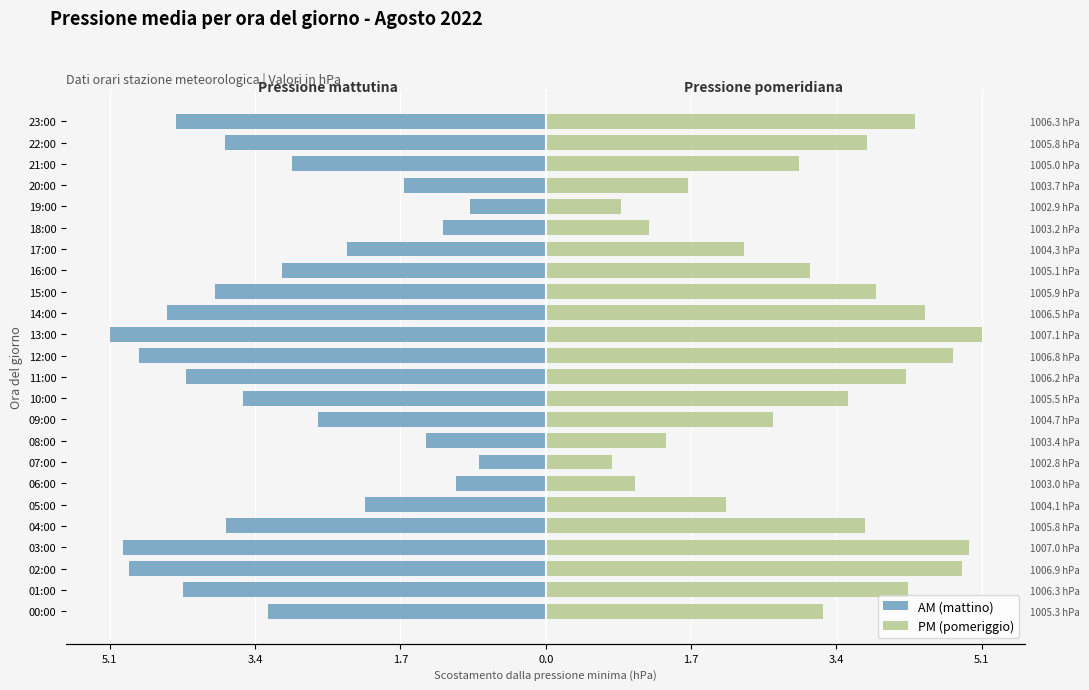

The value of PM (pomeriggio) at 15:00 is 5.8. True or false?

False